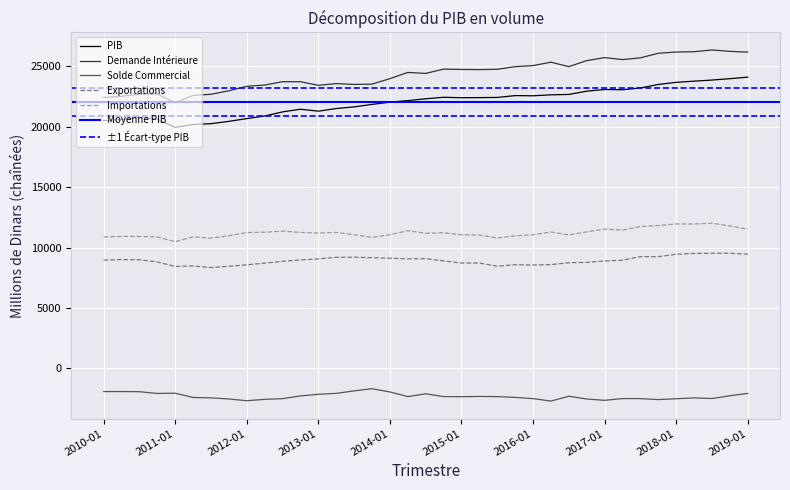

What is the minimum value shown in the chart?

-2700.5